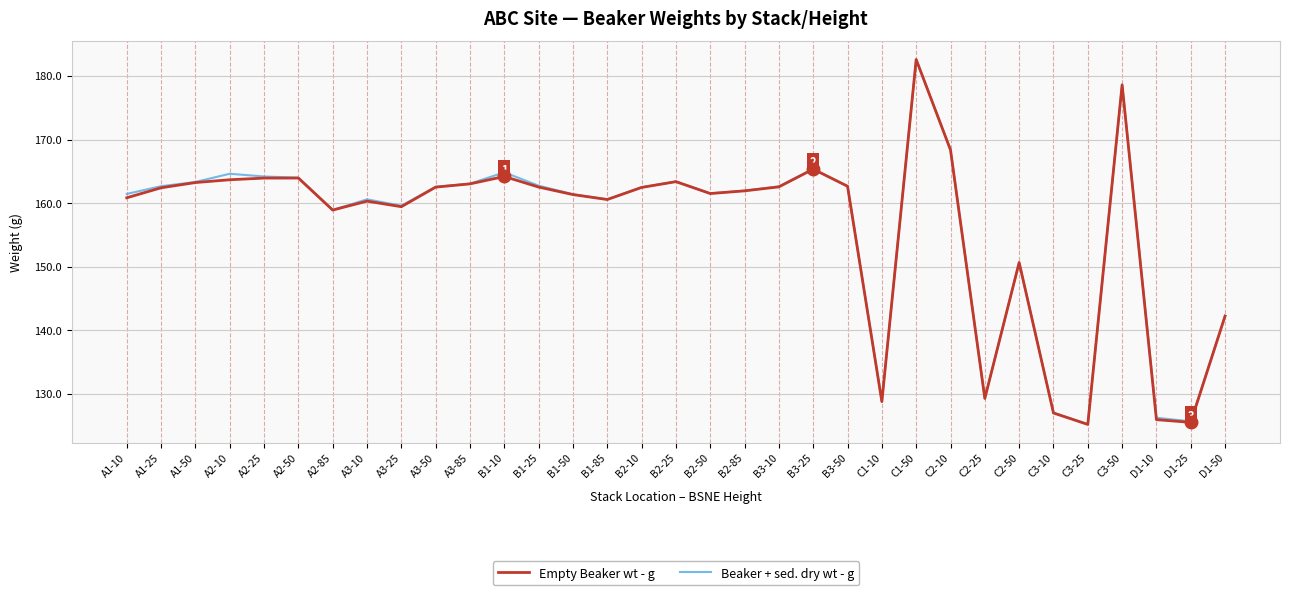

Where is Beaker + sed. dry wt - g nearest to the value 153?

C2-50